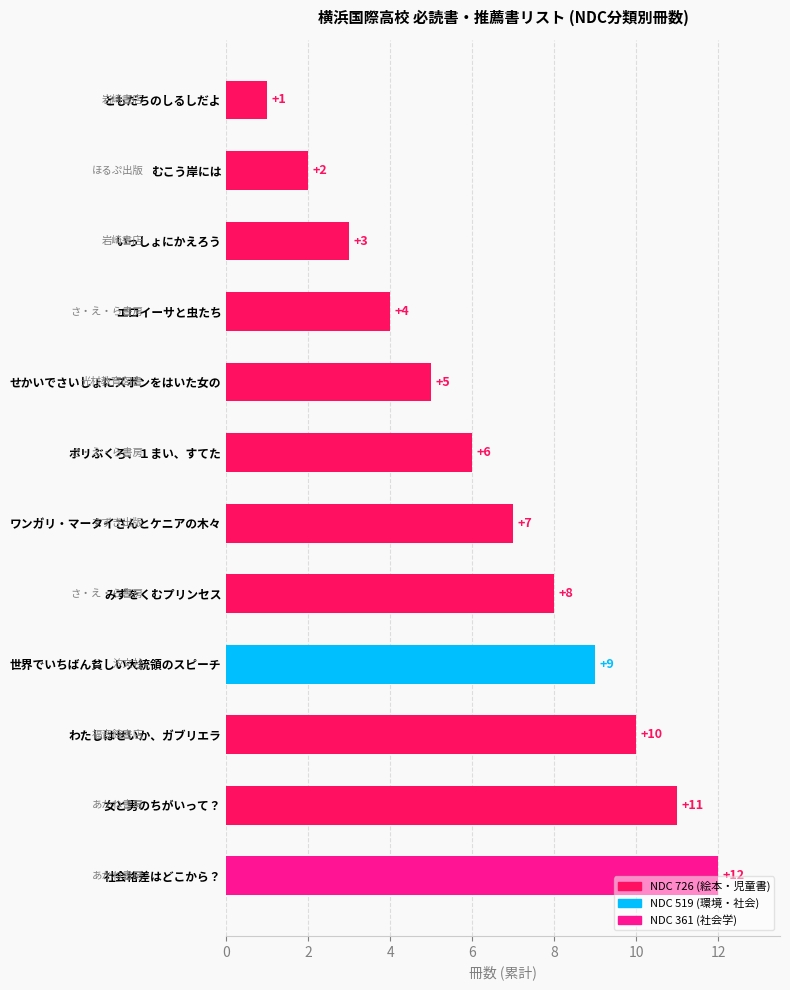

Is it true that the value at エロイーサと虫たち is 4?

True